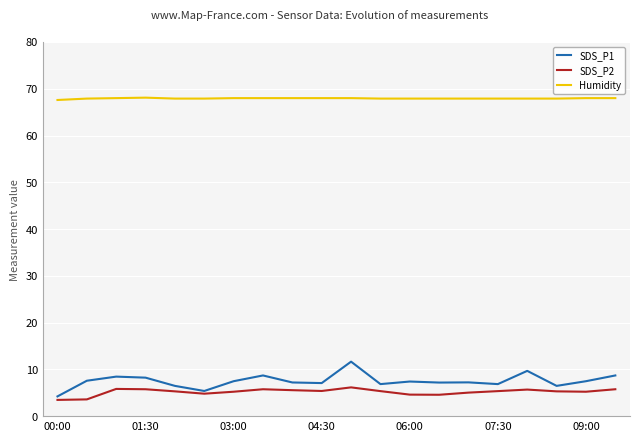

How many lines are shown in the chart?

3